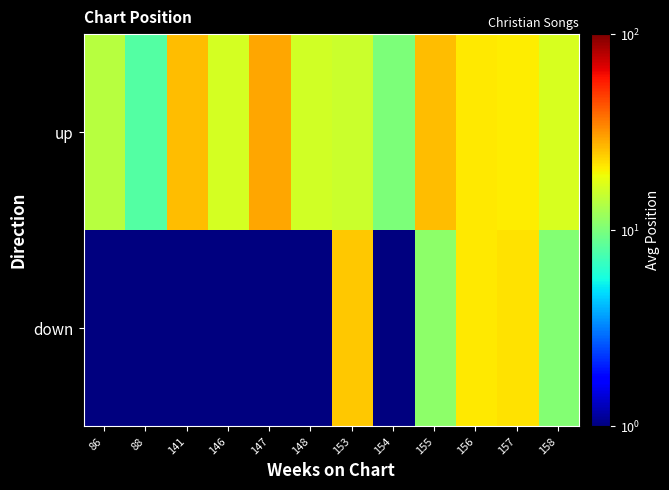

Rank the series by their average value, from highest to lowest.

up, down